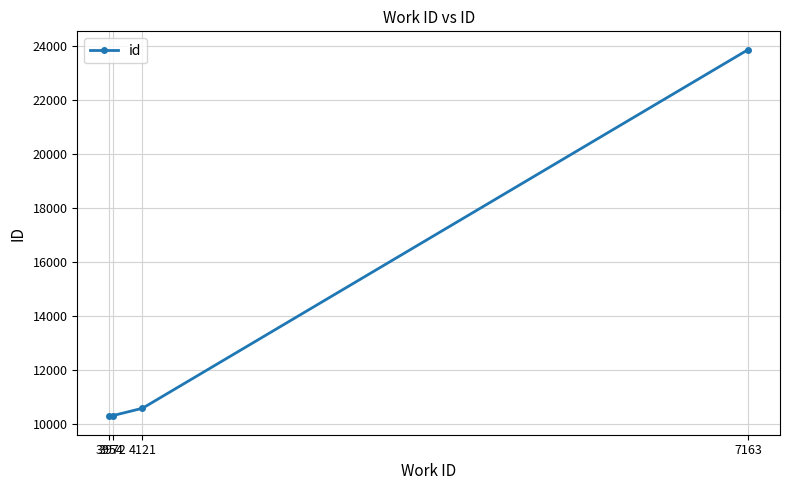

How many lines are shown in the chart?

1